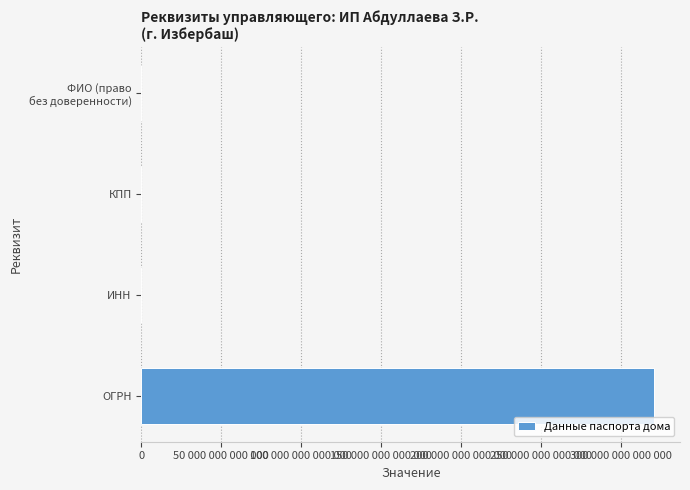

Count the number of categories in the chart.

4